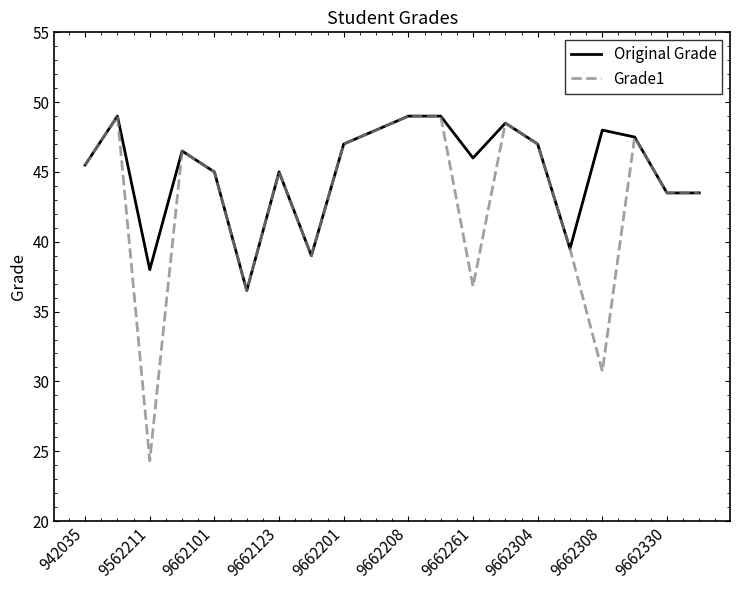

What is the greatest value displayed?

49.0